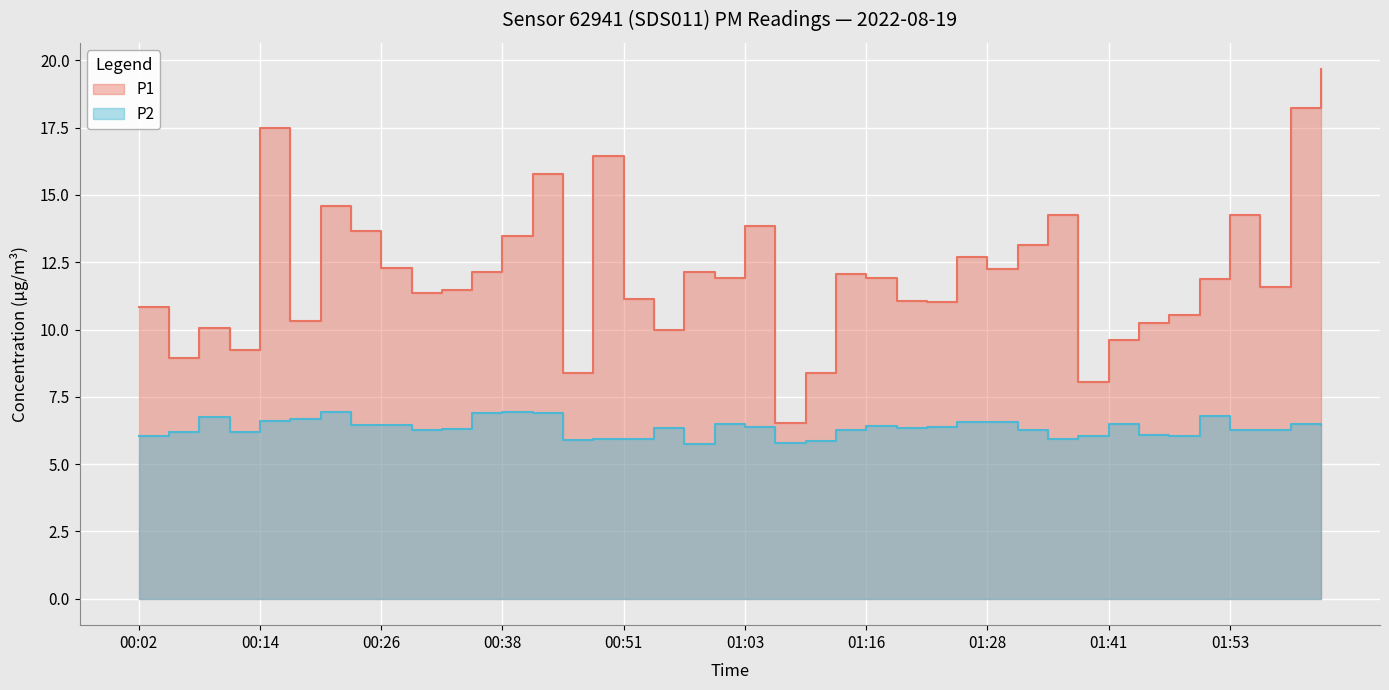

At which category is the sum across all series the highest?

02:02